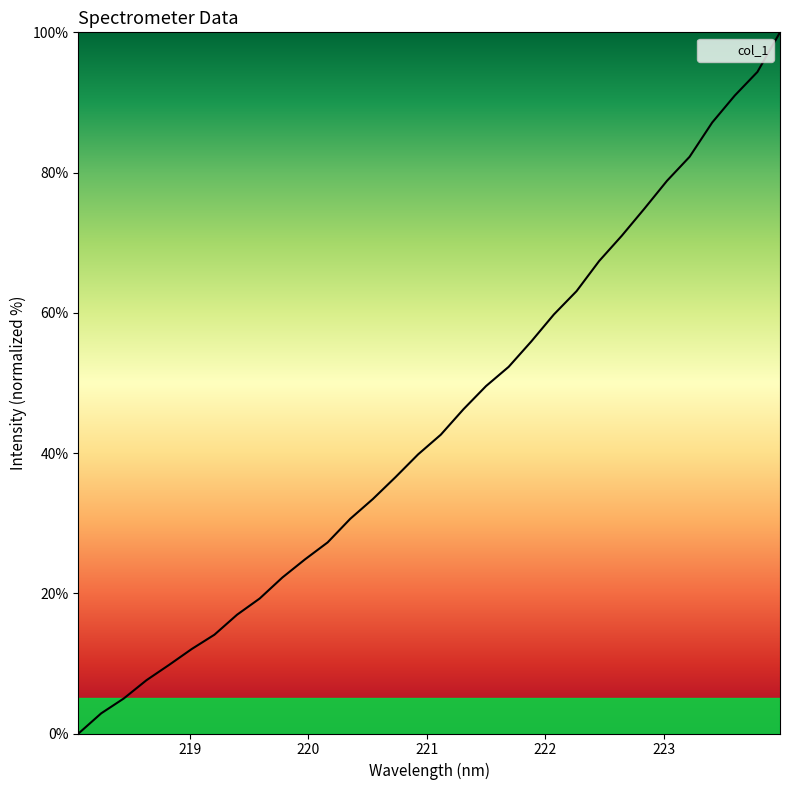

What is the maximum value shown in the chart?

100.0